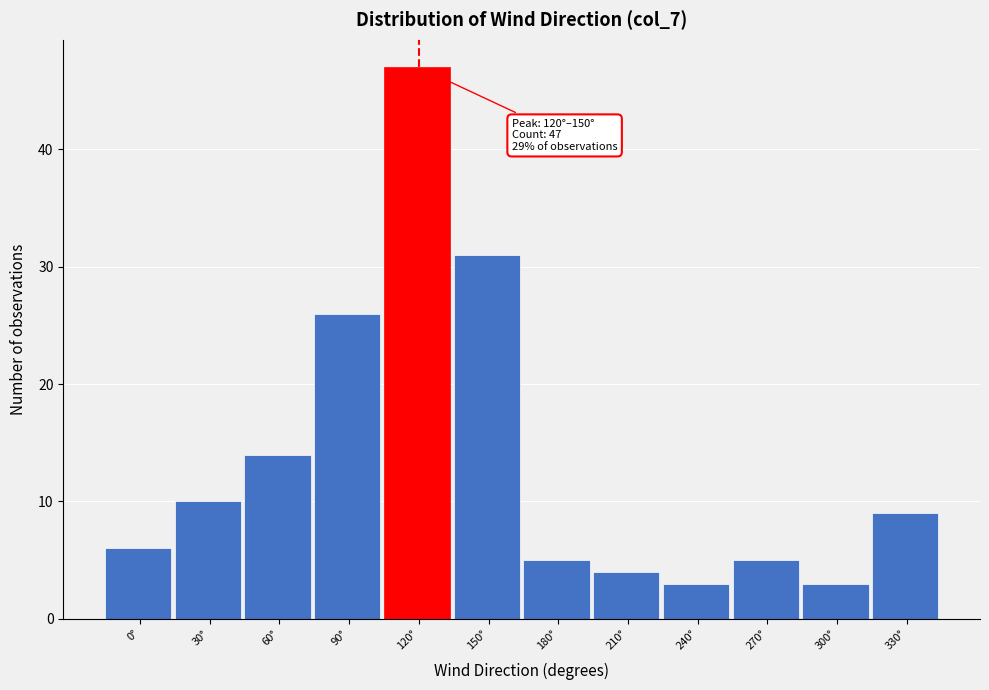

Reading left to right, transcribe all the data shown in this chart.

0°=6	30°=10	60°=14	90°=26	120°=47	150°=31	180°=5	210°=4	240°=3	270°=5	300°=3	330°=9